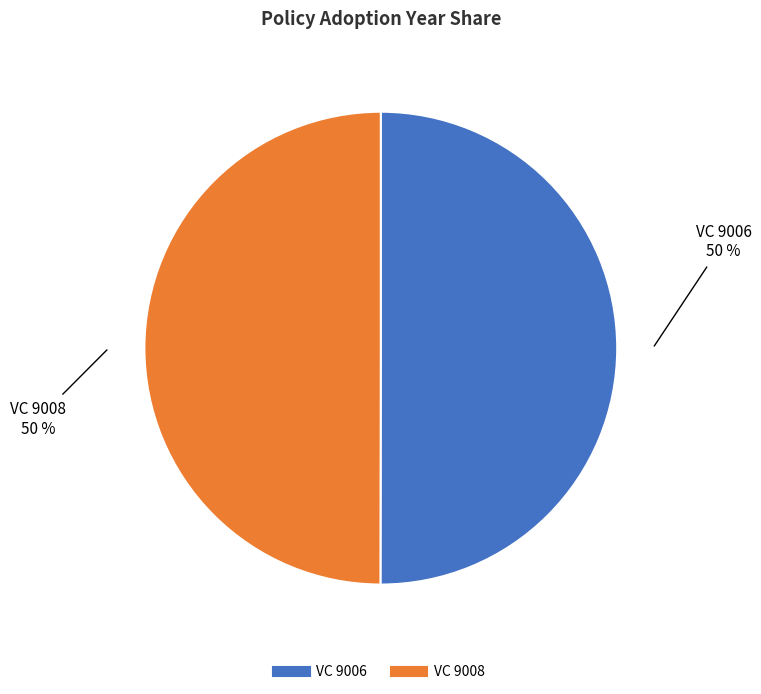

What percentage is the VC 9006 slice, to the nearest percent?

50%